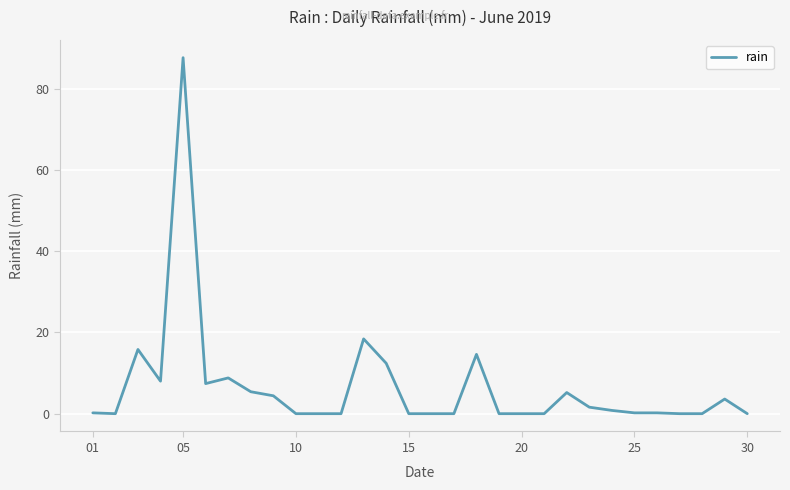

Reading left to right, transcribe all the data shown in this chart.

0.2	0.0	15.8	8.0	87.6	7.4	8.8	5.4	4.4	0.0	0.0	0.0	18.4	12.4	0.0	0.0	0.0	14.6	0.0	0.0	0.0	5.2	1.6	0.8	0.2	0.2	0.0	0.0	3.6	0.0